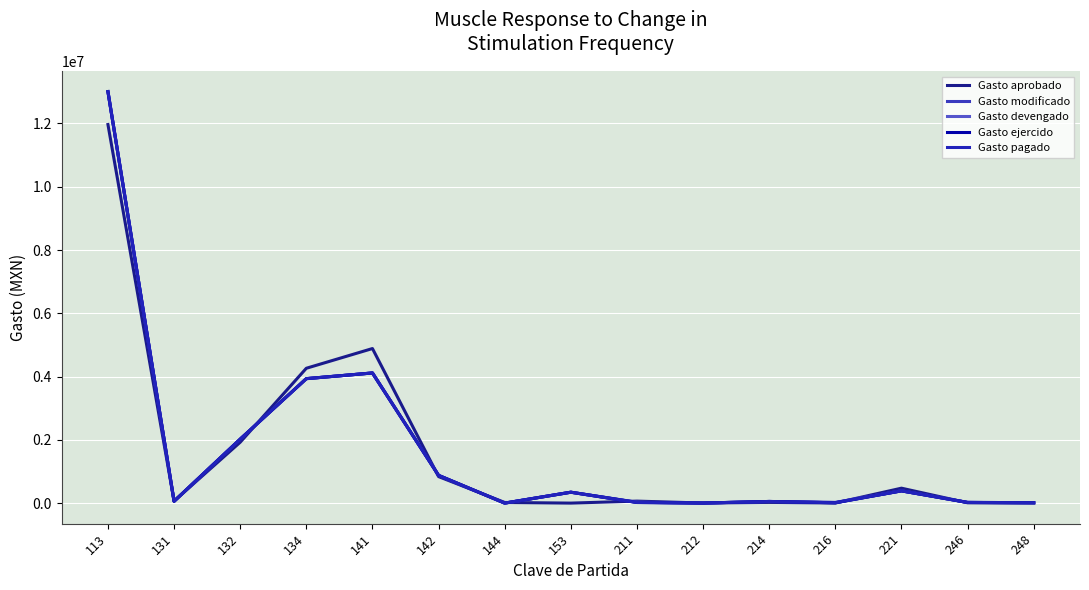

Does the chart have visible grid lines?

Yes